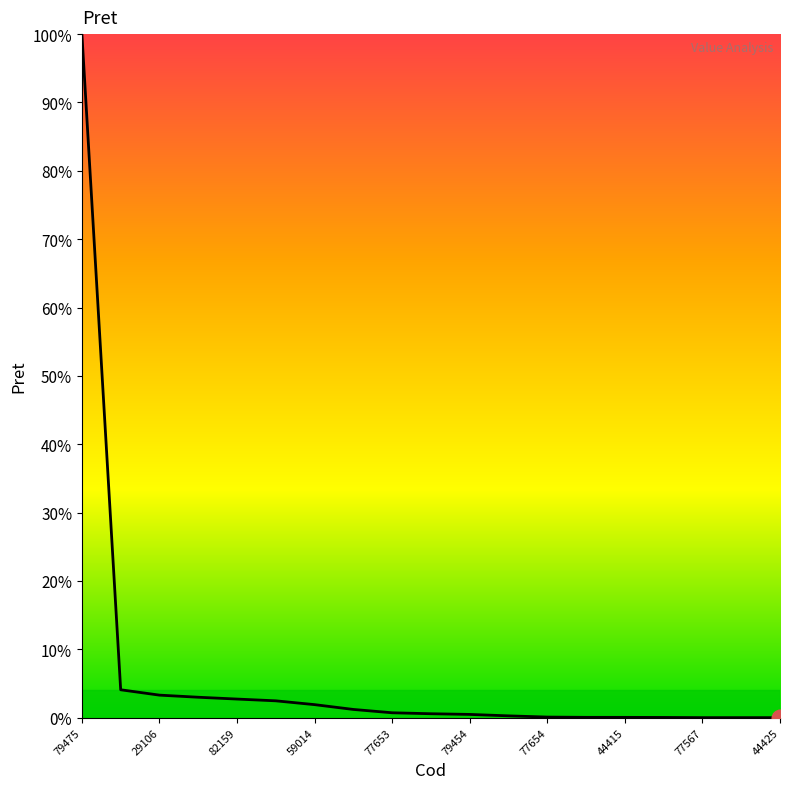

How many categories are shown in the chart?

19